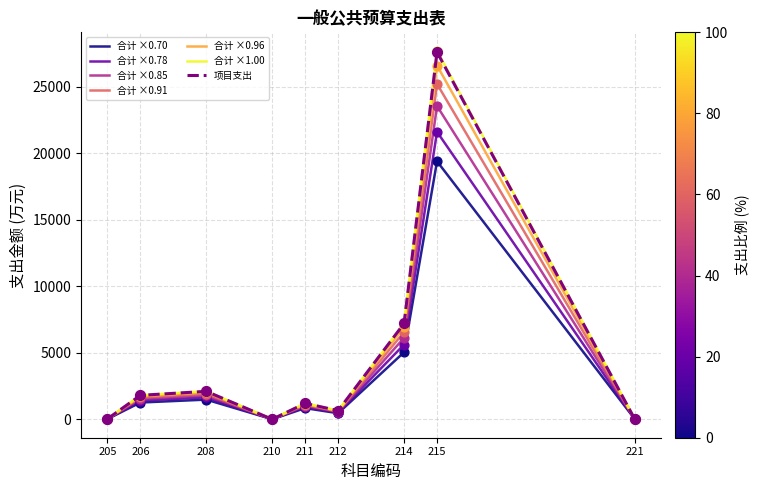

What are all the series names shown in the legend?

合计 ×0.70, 合计 ×0.78, 合计 ×0.85, 合计 ×0.91, 合计 ×0.96, 合计 ×1.00, 项目支出